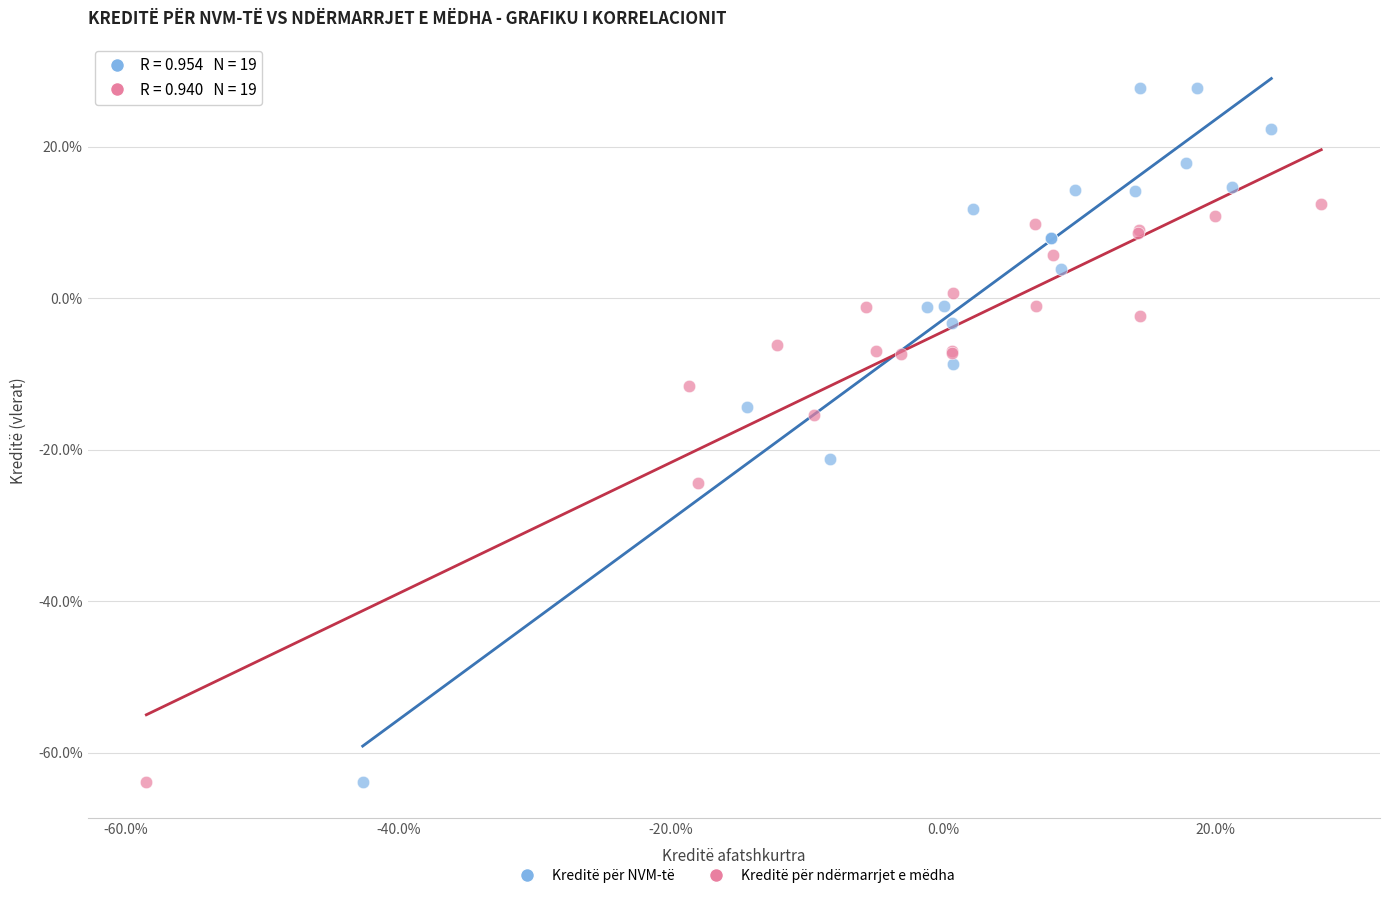

Which series contains the highest Y value?

Kreditë për NVM-të